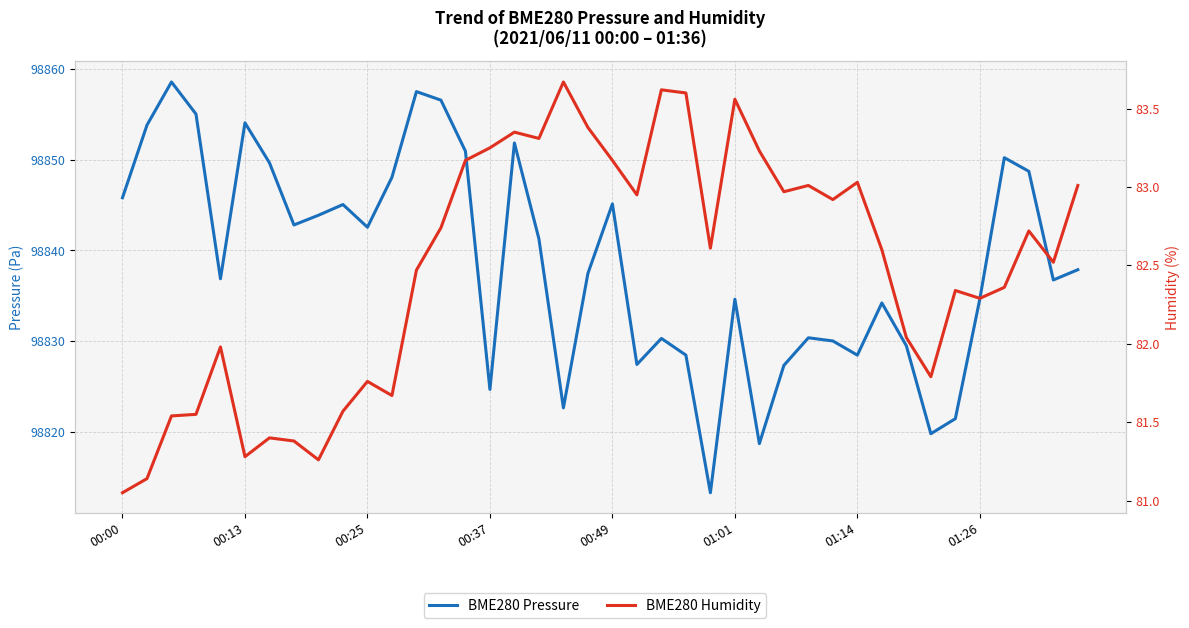

What are all the series names shown in the legend?

BME280 Pressure, BME280 Humidity